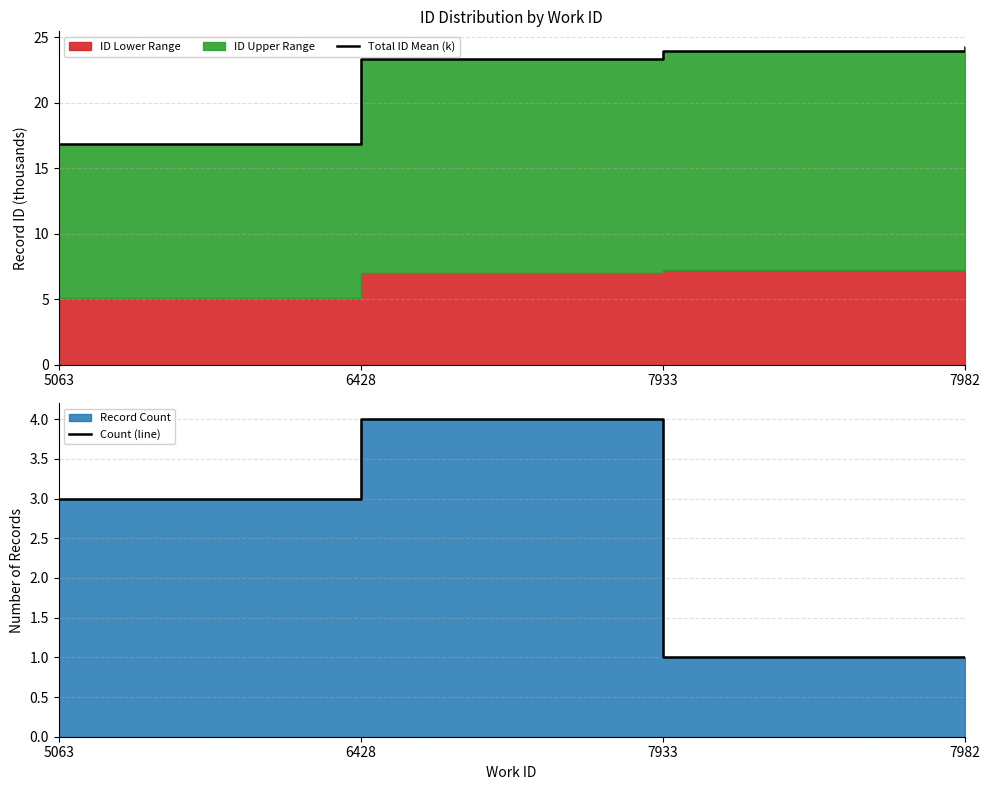

Is it true that Total ID Mean (k) equals 12.6 at 7982?

False